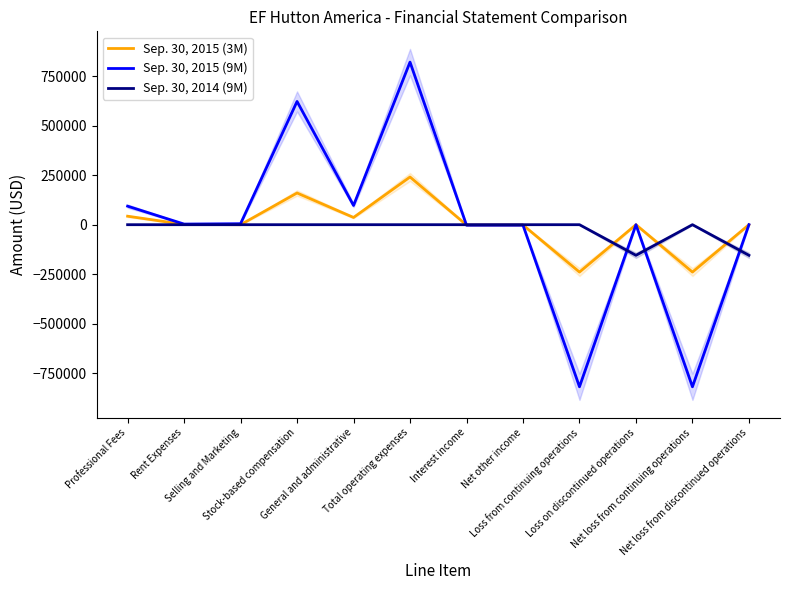

Rank the series at Loss from continuing operations from lowest to highest value.

Sep. 30, 2015 (9M), Sep. 30, 2015 (3M), Sep. 30, 2014 (9M)